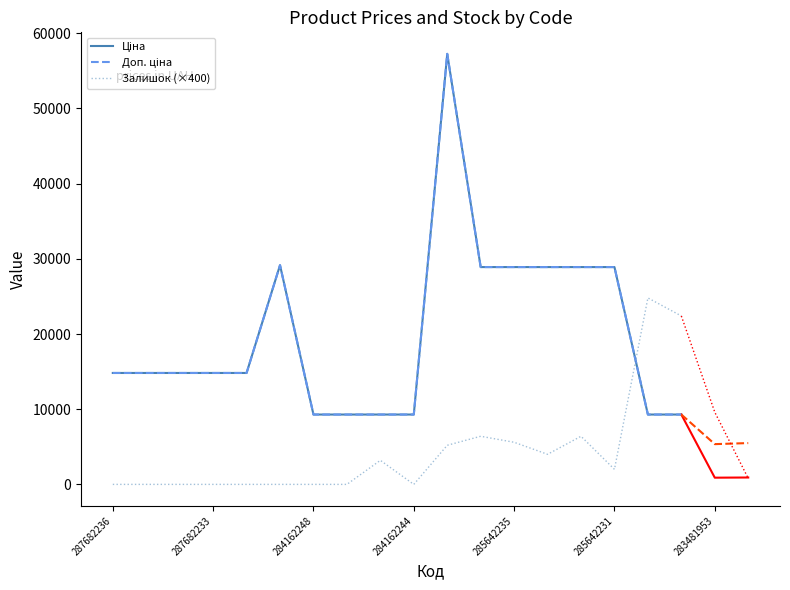

True or false: Залишок (×400) has a value of 5200.0 at 10.

True